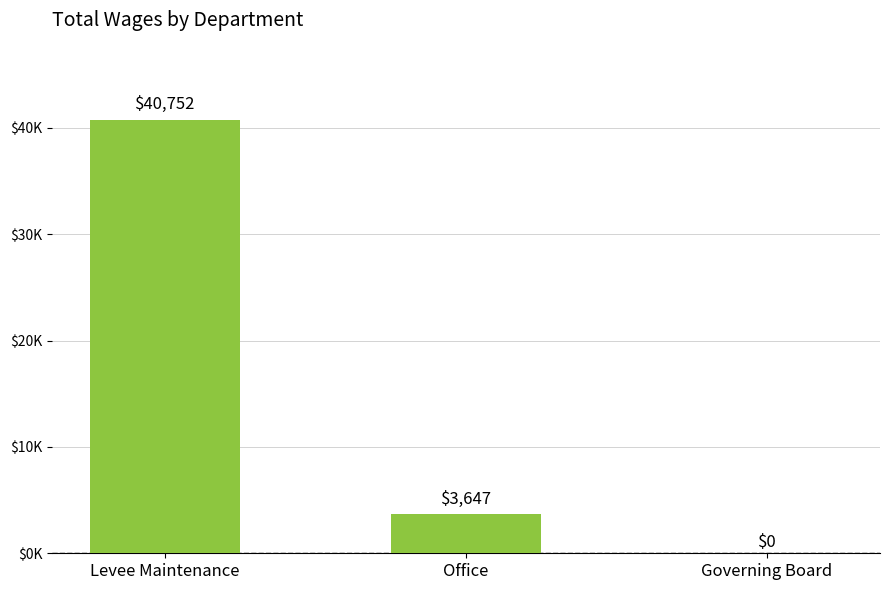

What is the sum of the values at Governing Board and Office?

3647